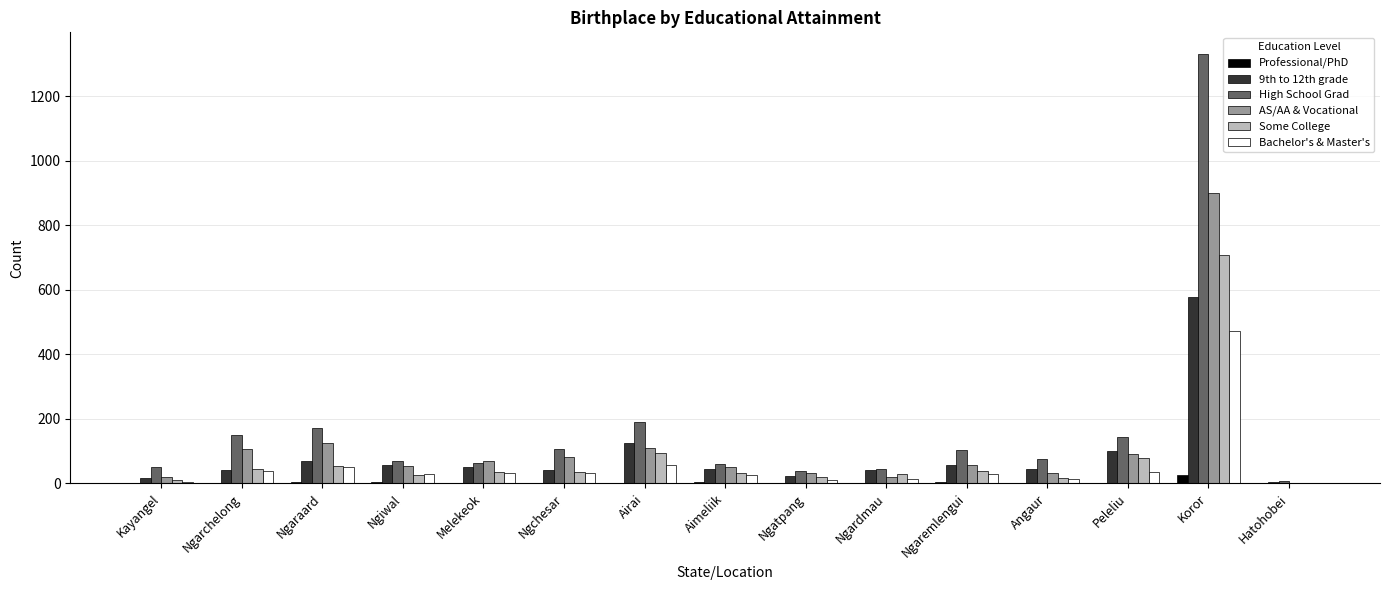

What is the sum of all High School Grad values?

2603